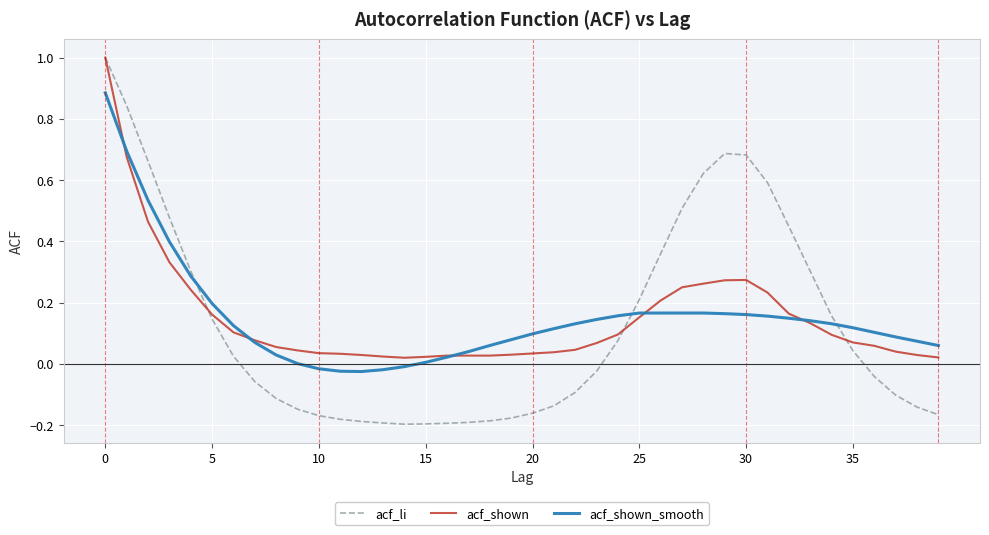

Which series has the widest spread of values?

acf_li